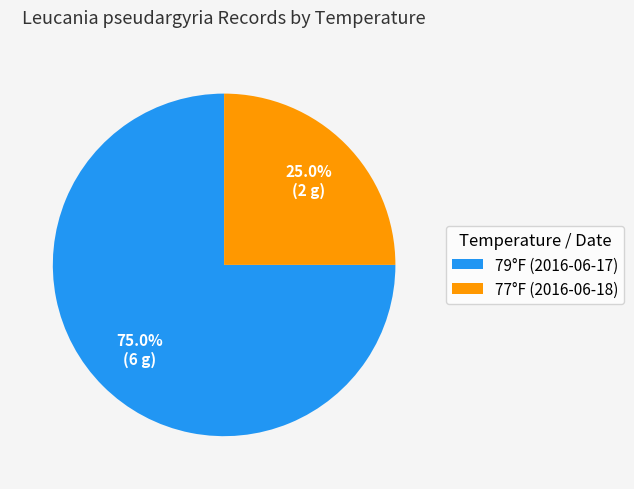

How many slices are in this pie chart?

2